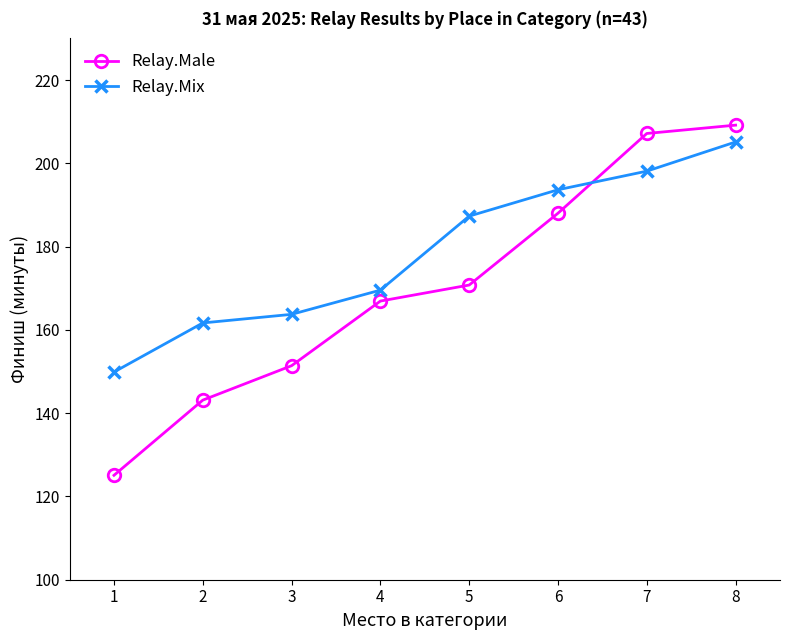

How many times do Relay.Male and Relay.Mix cross each other?

1